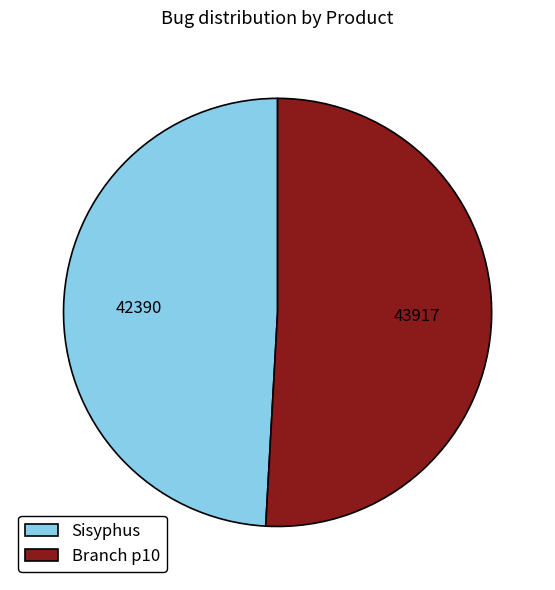

What is the majority slice?

Branch p10